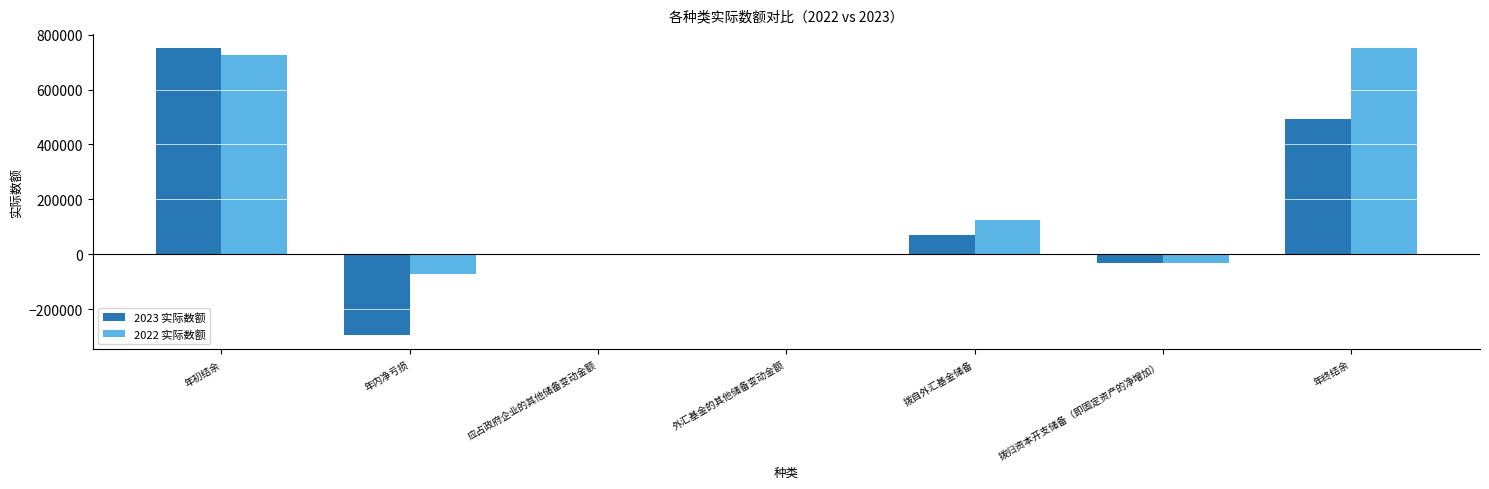

The 2022 实际数额 series shows 158908 at 年初结余. True or false?

False